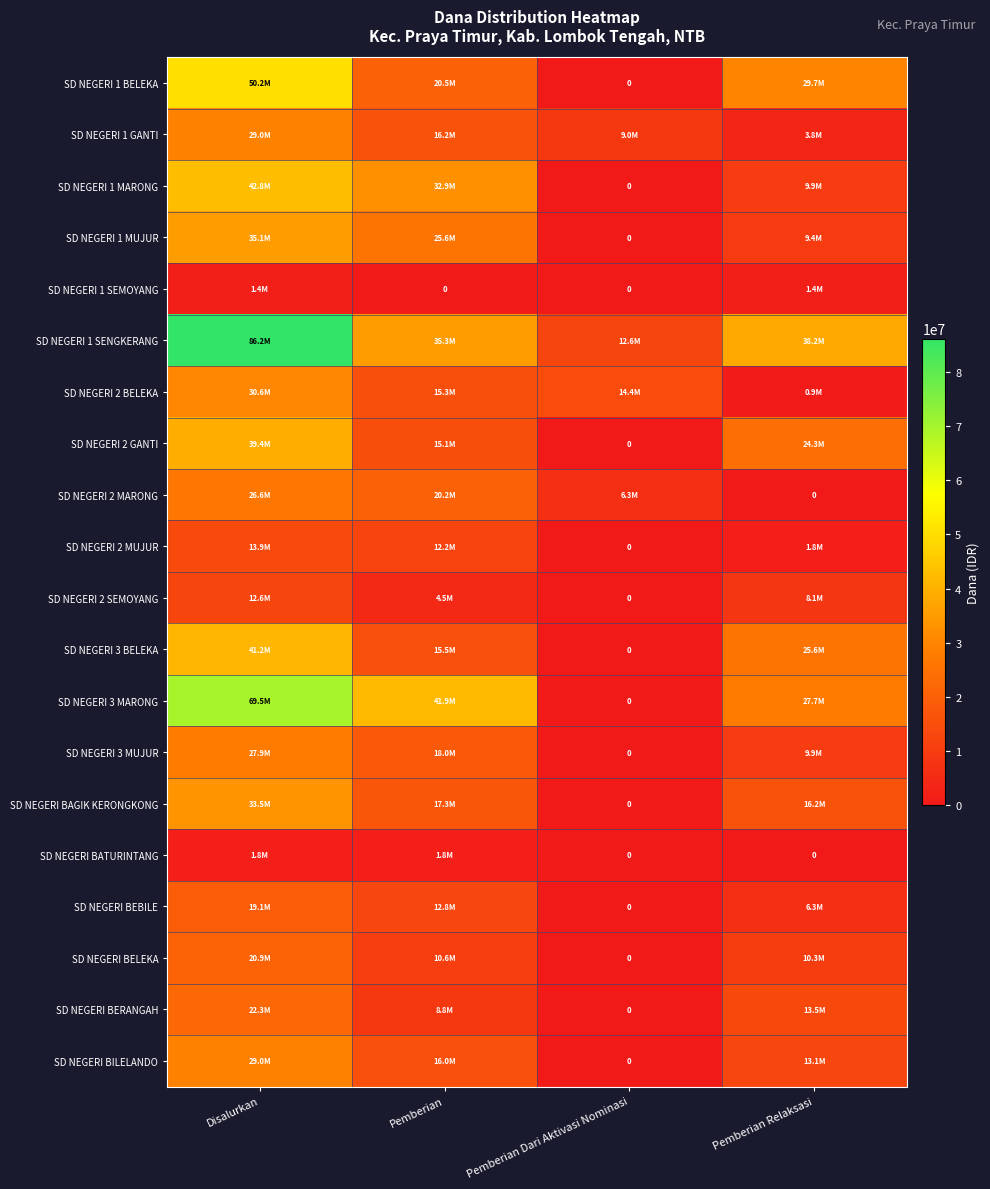

Where is SD NEGERI 2 BELEKA nearest to the value 15750000?

Pemberian